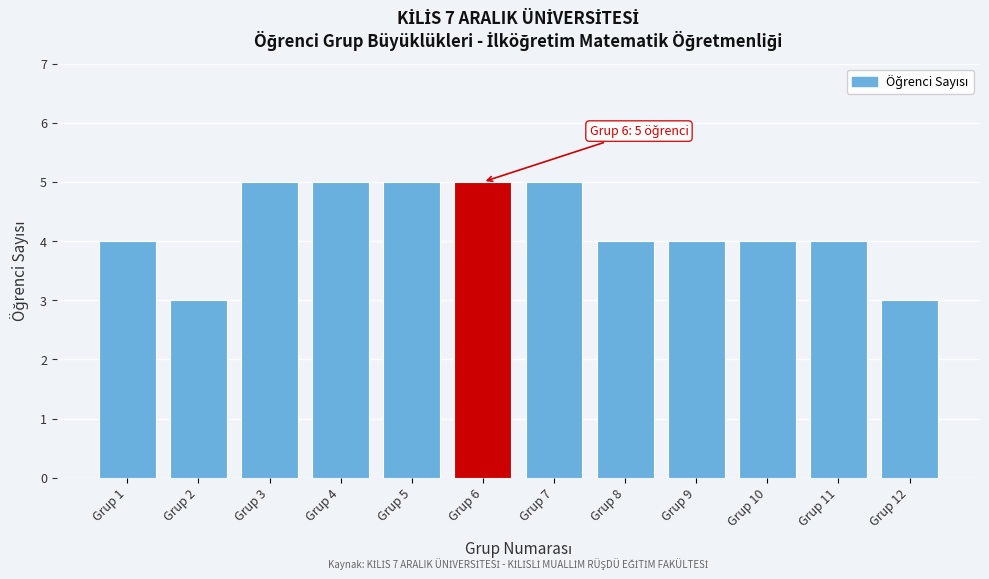

Reading left to right, what are all the values shown in this chart?

4	3	5	5	5	5	5	4	4	4	4	3